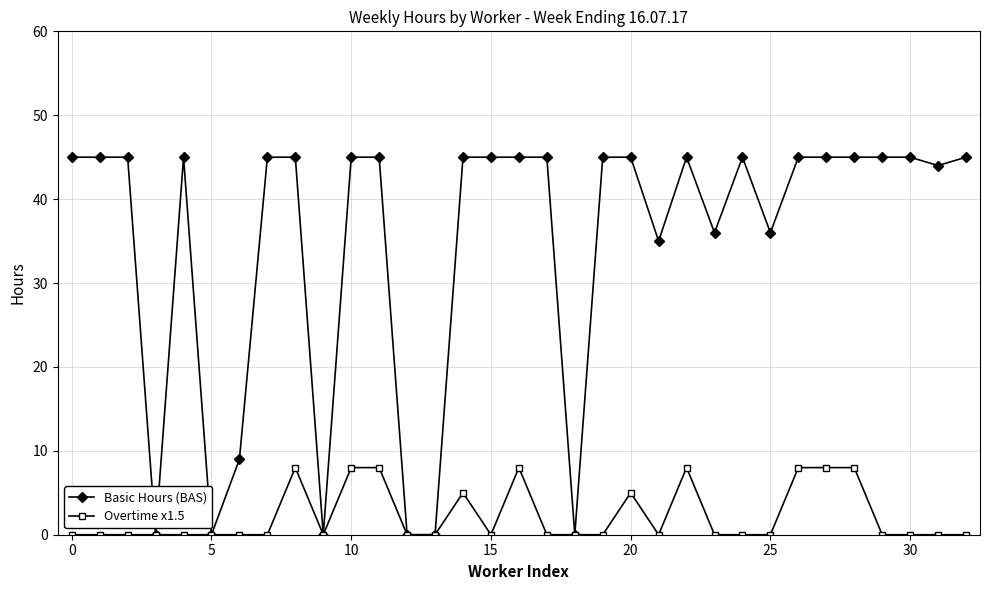

Which series has the largest range (max minus min)?

Basic Hours (BAS)